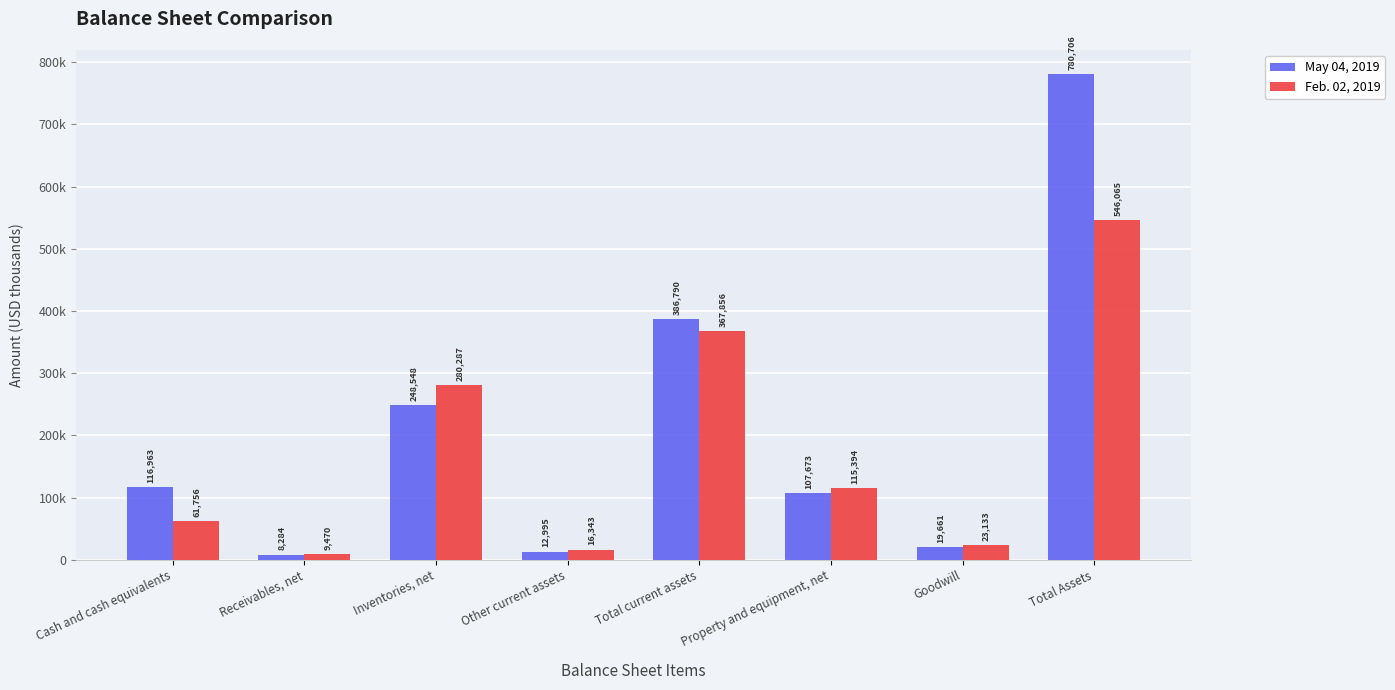

At which category is the sum across all series the highest?

Total Assets